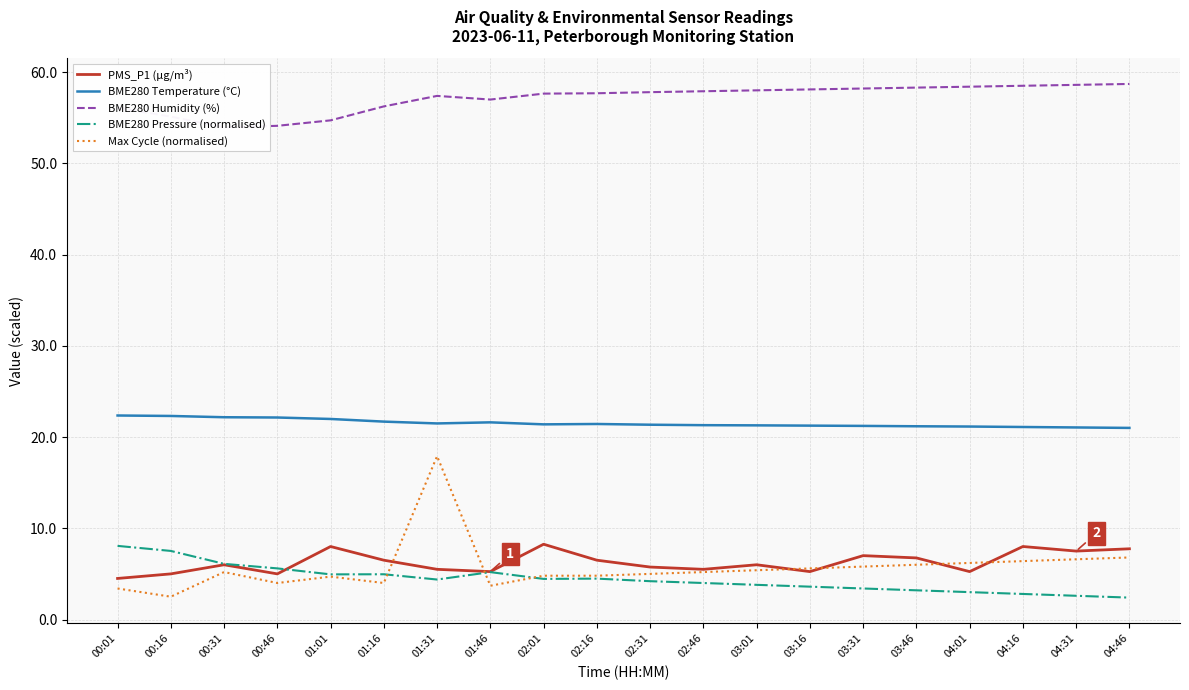

What position from the left is 02:01?

9